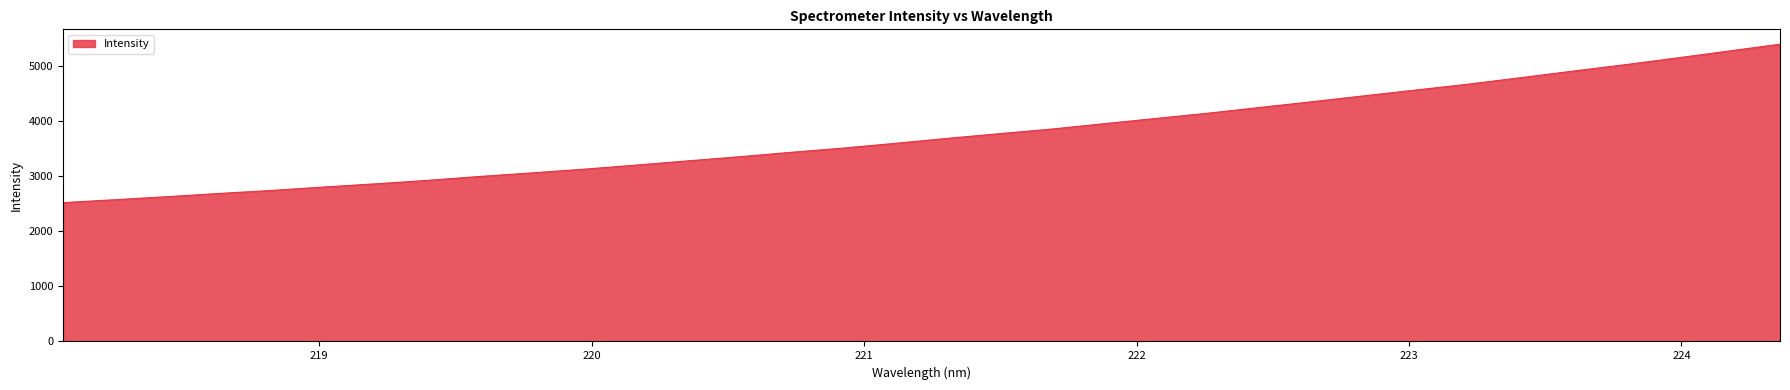

What is the maximum value shown in the chart?

5391.6